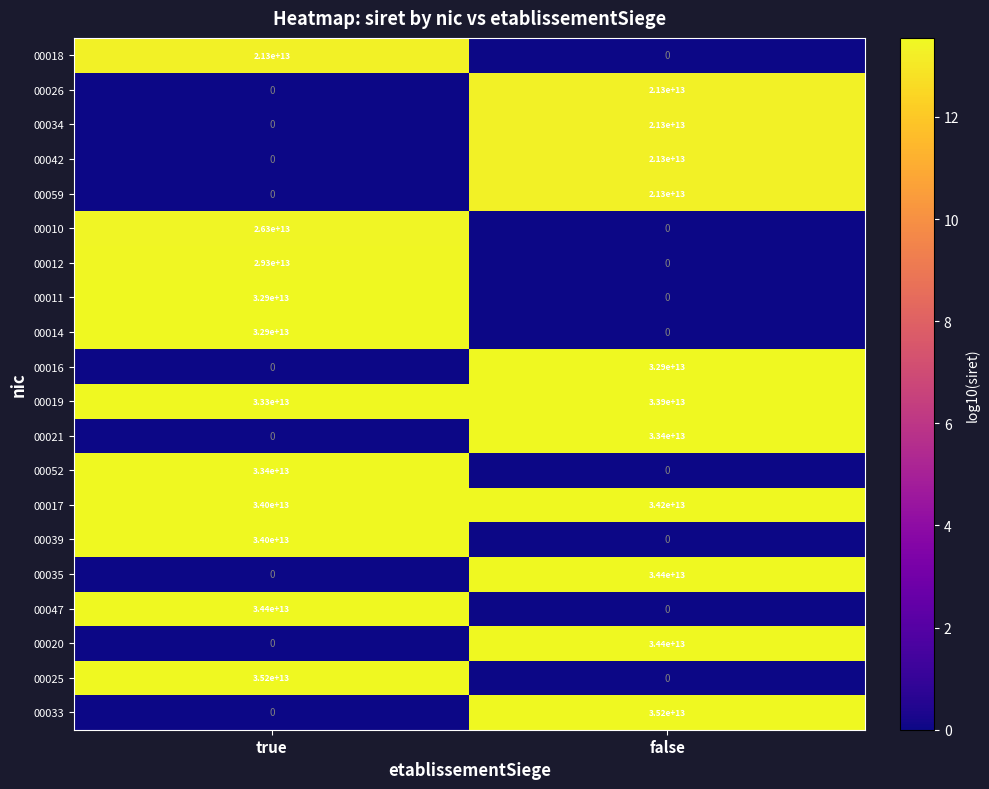

Is it true that 00010 equals 26300000000000 at true?

True